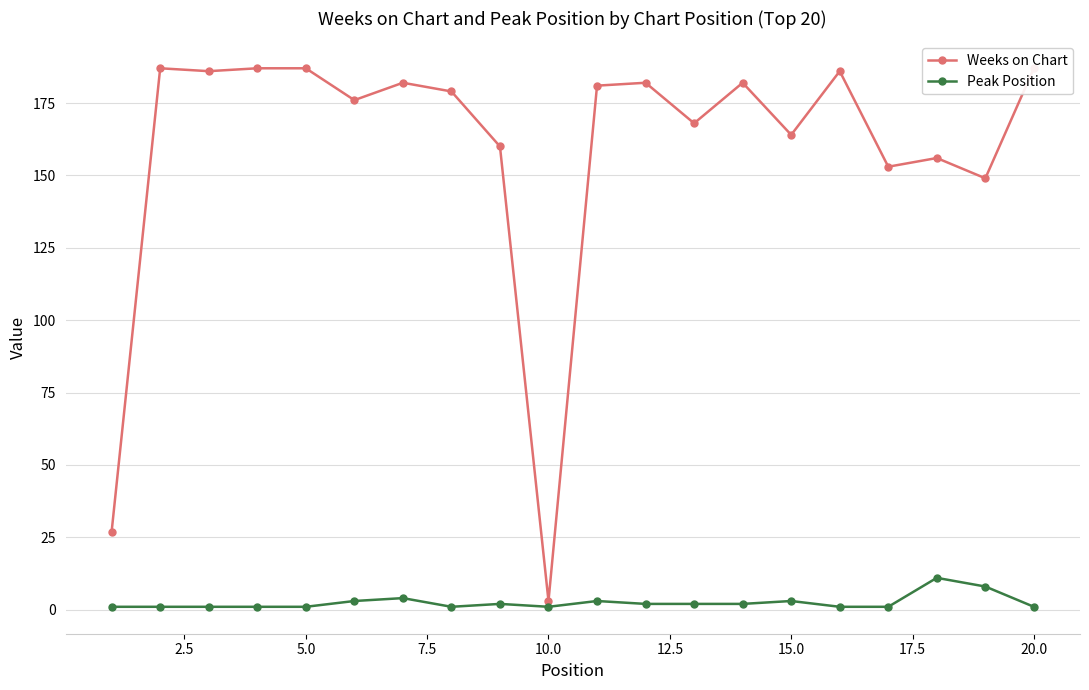

What is the maximum value for Peak Position?

11